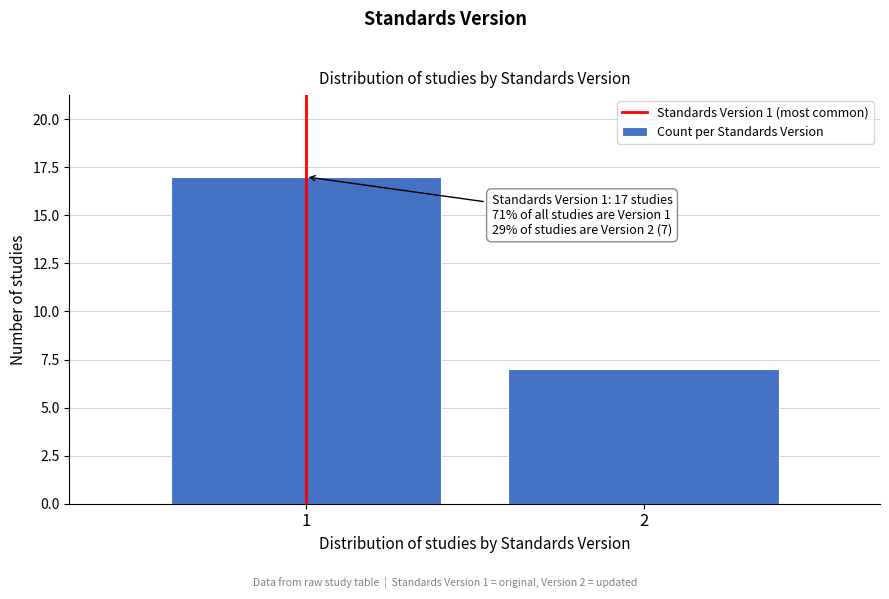

Reading right to left, transcribe all the data shown in this chart.

2=7	1=17